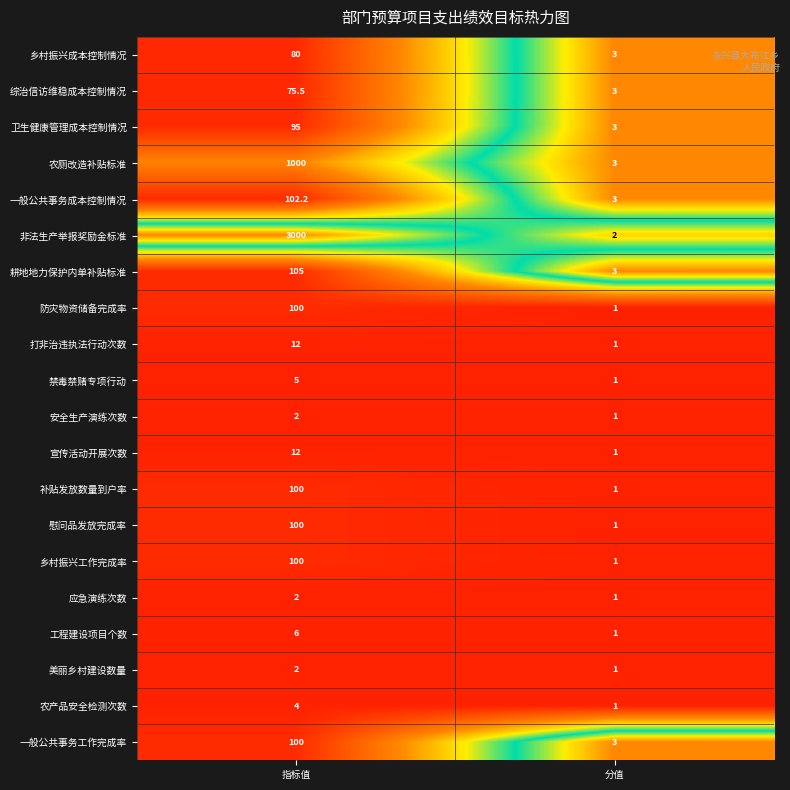

What is the average value of the 工程建设项目个数 series?

3.5